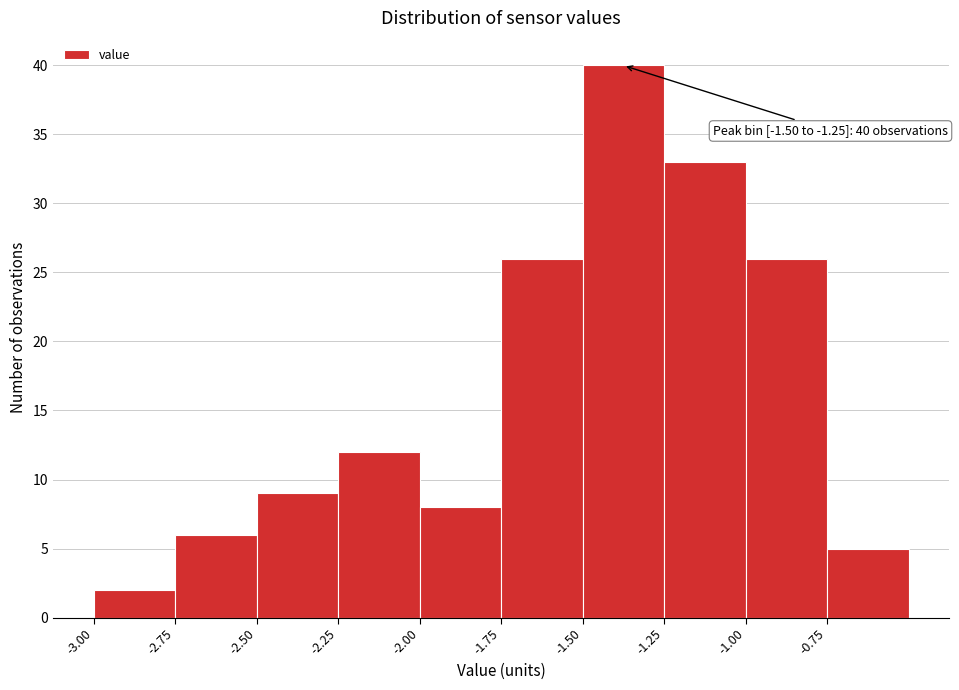

Which range on the x-axis has the tallest bar?

-1.50 to -1.25